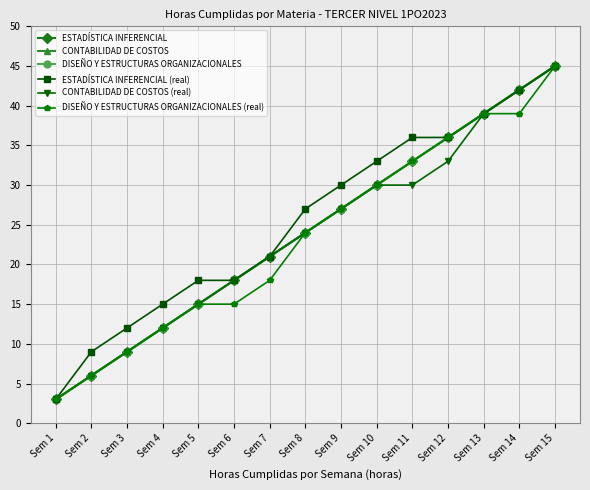

Is this an area chart (filled region under the line)?

No